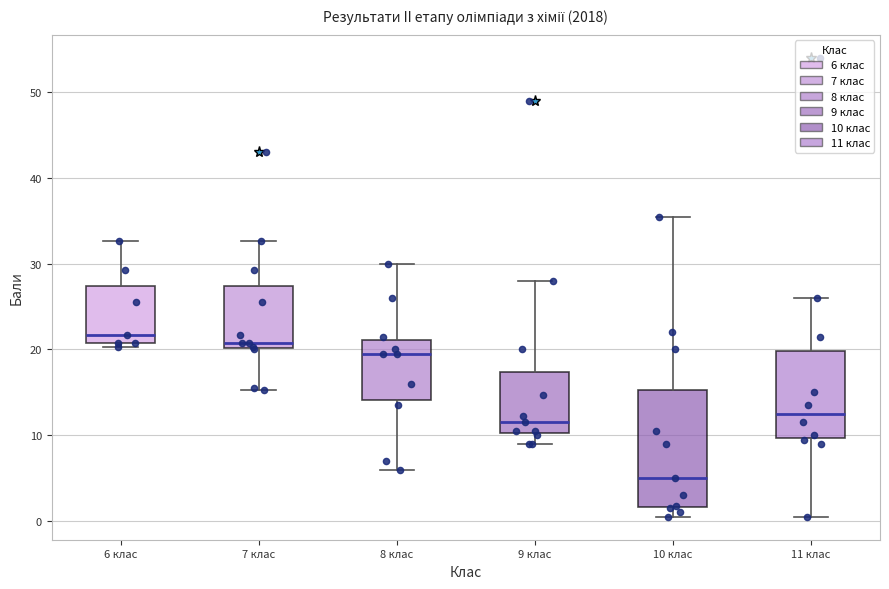

Where is the upper edge of the box for 10 клас on the y-axis? The values are not printed on the chart, so give them approximately, as read against the axis.

15